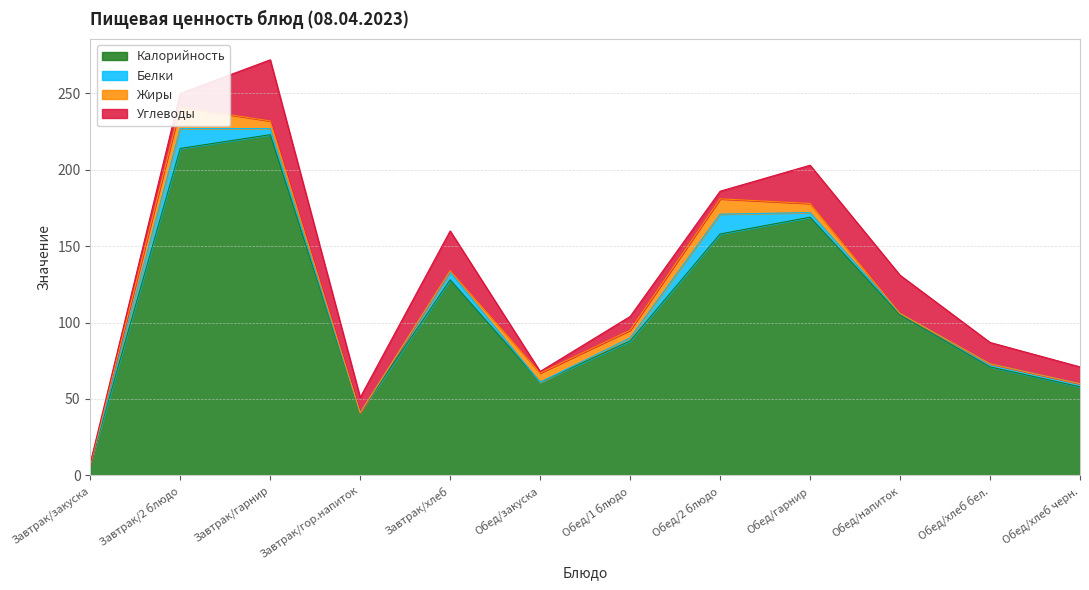

Which series ends up on top after the final intersection of Углеводы and Жиры?

Углеводы